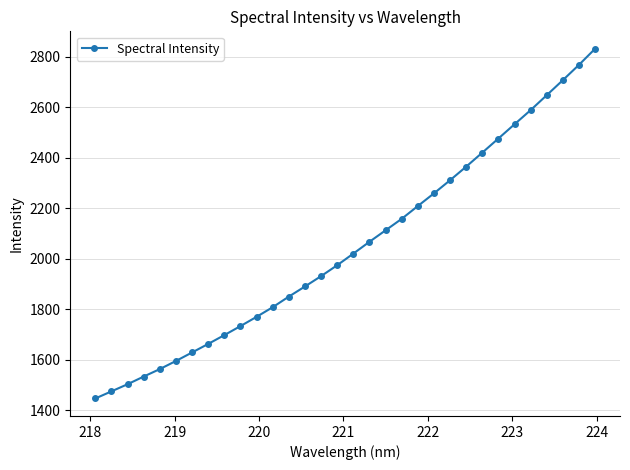

True or false: there are more than 1 points higher than both neighbors.

False